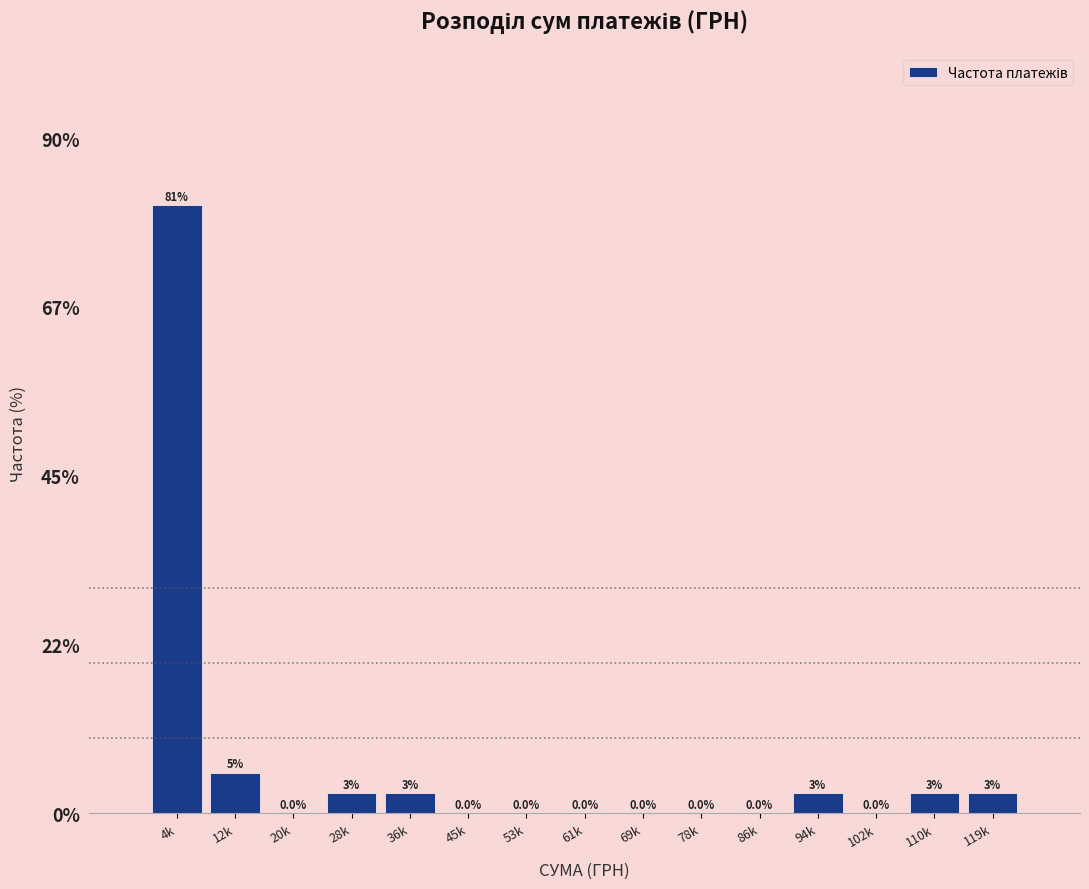

Reading left to right, extract all data points from this chart.

4k=81.1	12k=5.4	20k=0.0	28k=2.7	36k=2.7	45k=0.0	53k=0.0	61k=0.0	69k=0.0	78k=0.0	86k=0.0	94k=2.7	102k=0.0	110k=2.7	119k=2.7